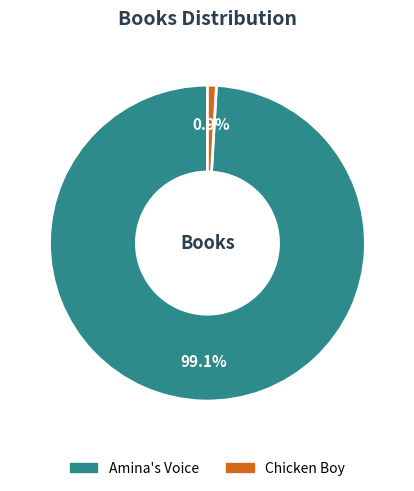

Which has a higher value, Chicken Boy or Amina's Voice?

Amina's Voice